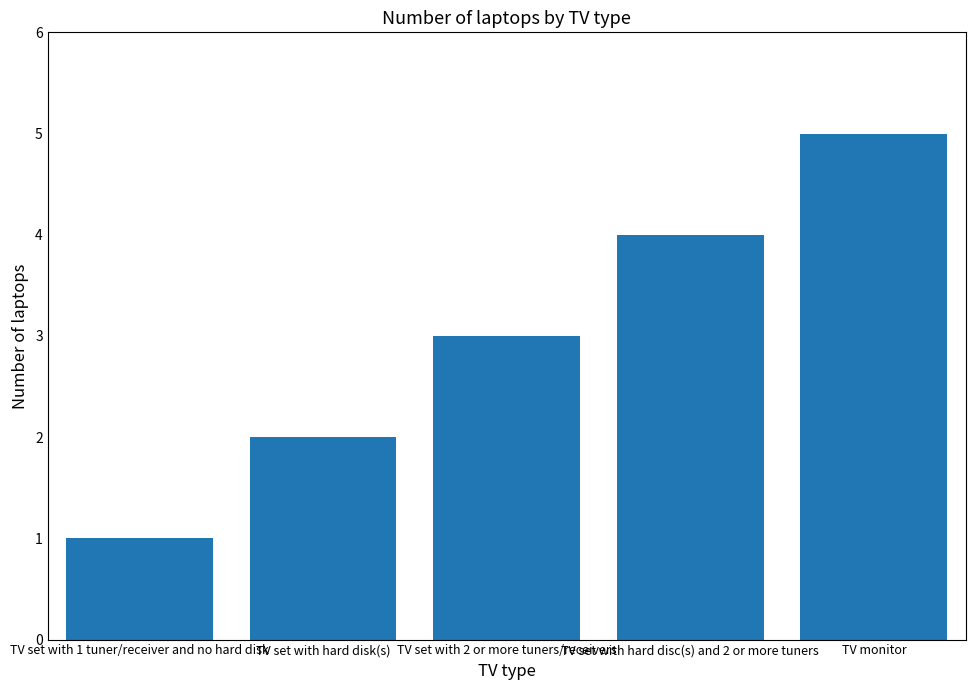

Reading left to right, extract all data points from this chart.

TV set with 1 tuner/receiver and no hard disk=1	TV set with hard disk(s)=2	TV set with 2 or more tuners/receivers=3	TV set with hard disc(s) and 2 or more tuners=4	TV monitor=5